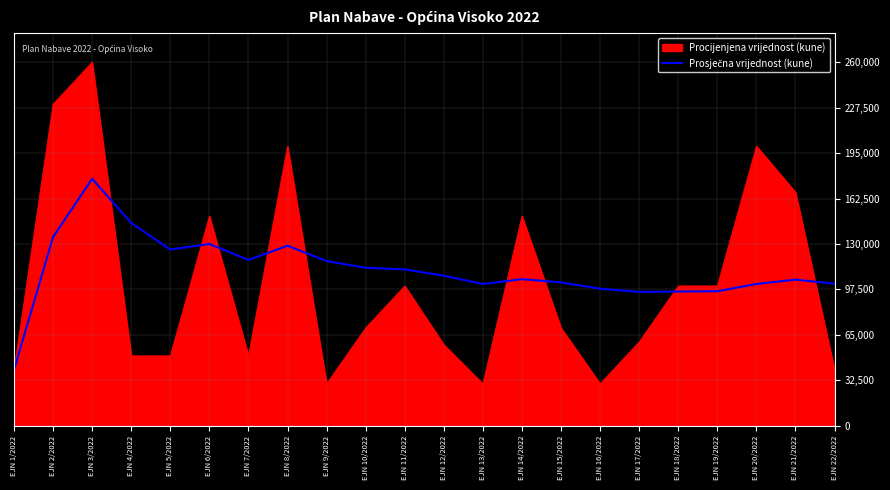

What is the lowest value of the Procijenjena vrijednost (kune) series?

30000.0